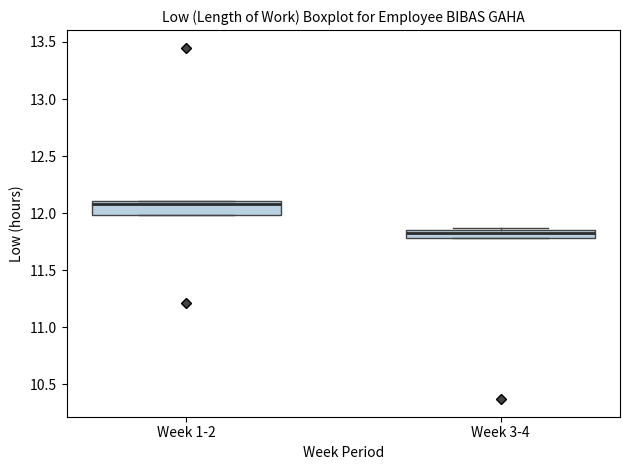

Which box's median line is the lowest?

Week 3-4